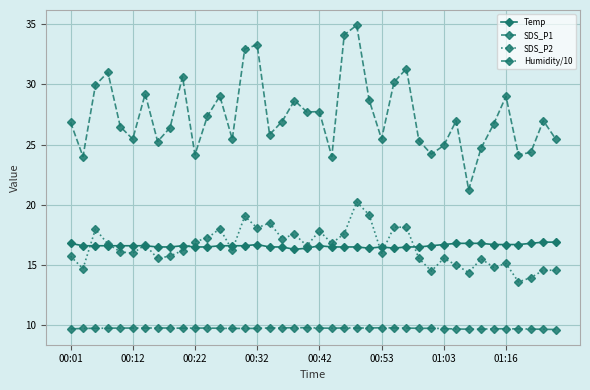

Count the Temp values in the range 16 to 17.

40